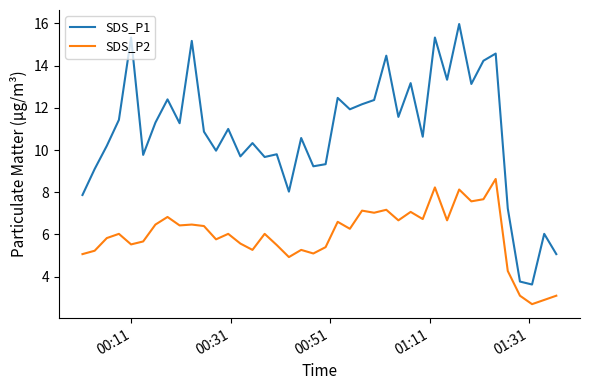

What is the difference between the maximum and minimum values in the SDS_P1 series?

12.3